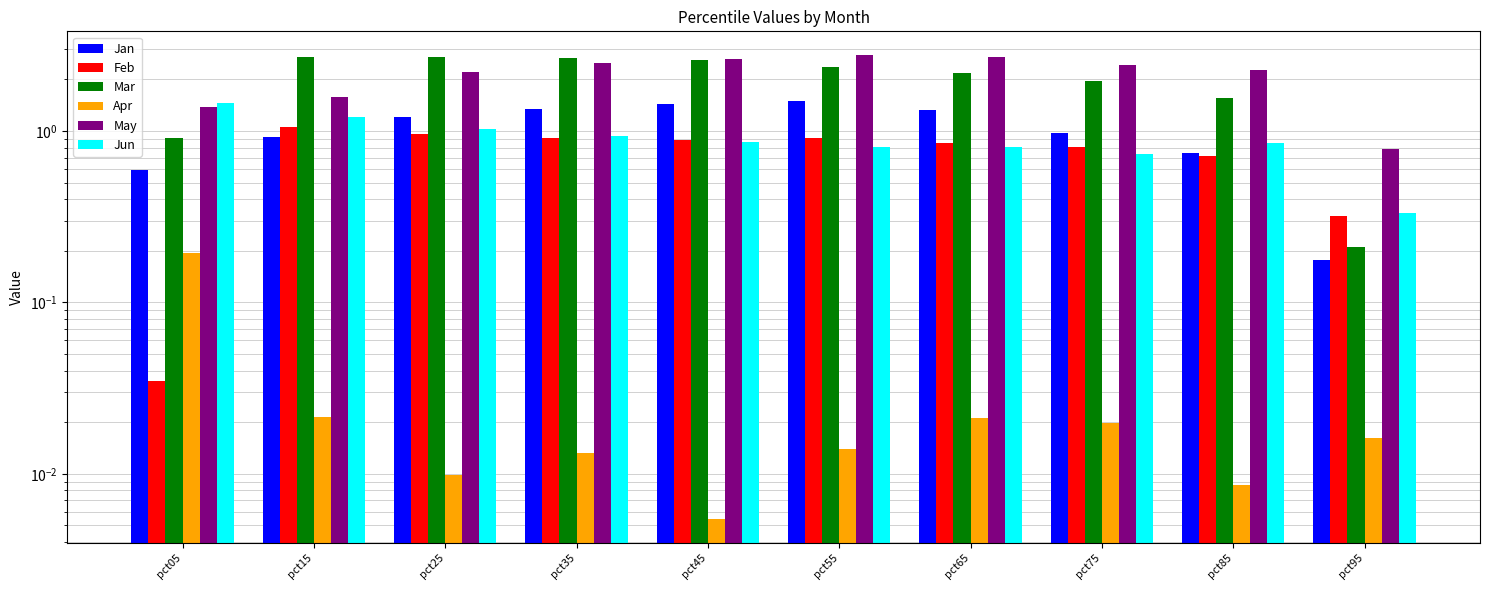

How many categories are shown in the chart?

10